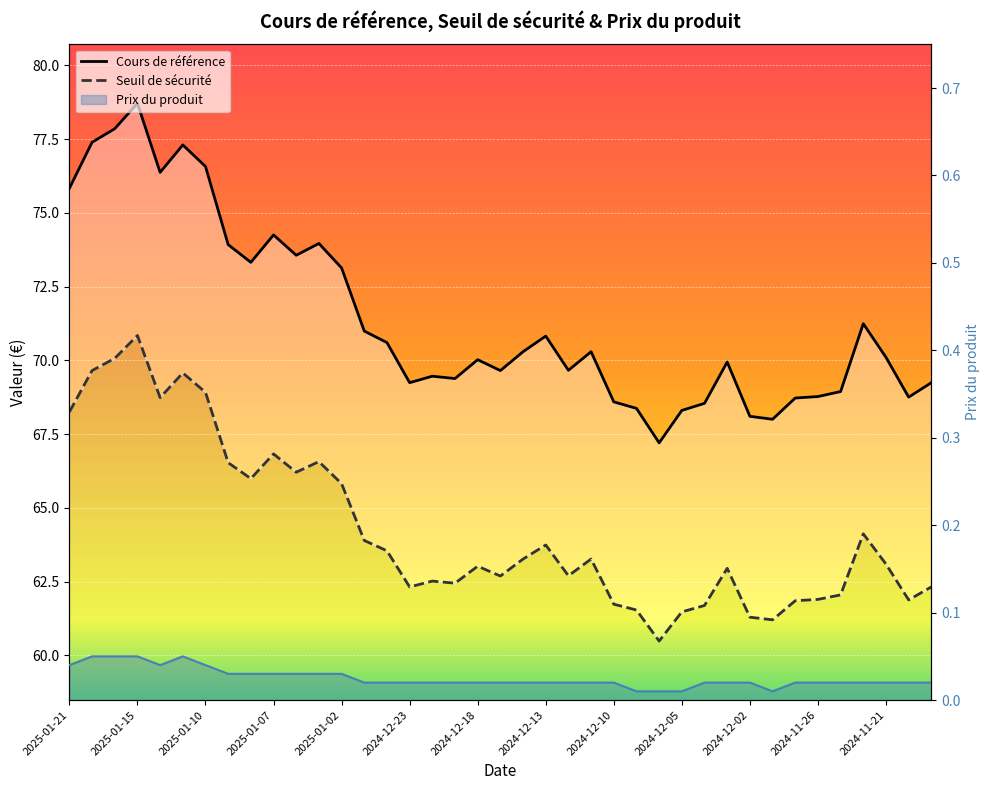

Is the value of Seuil de sécurité at 27 greater than the value of Cours de référence at 26?

No